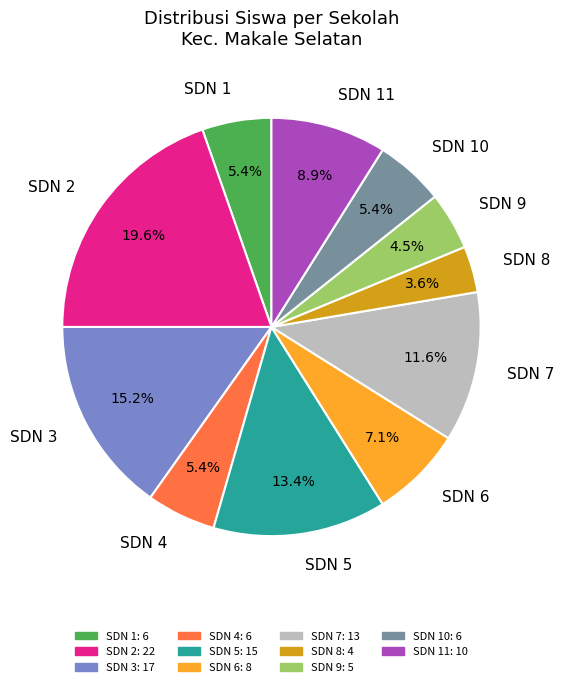

Which slice is the smallest?

SDN 8